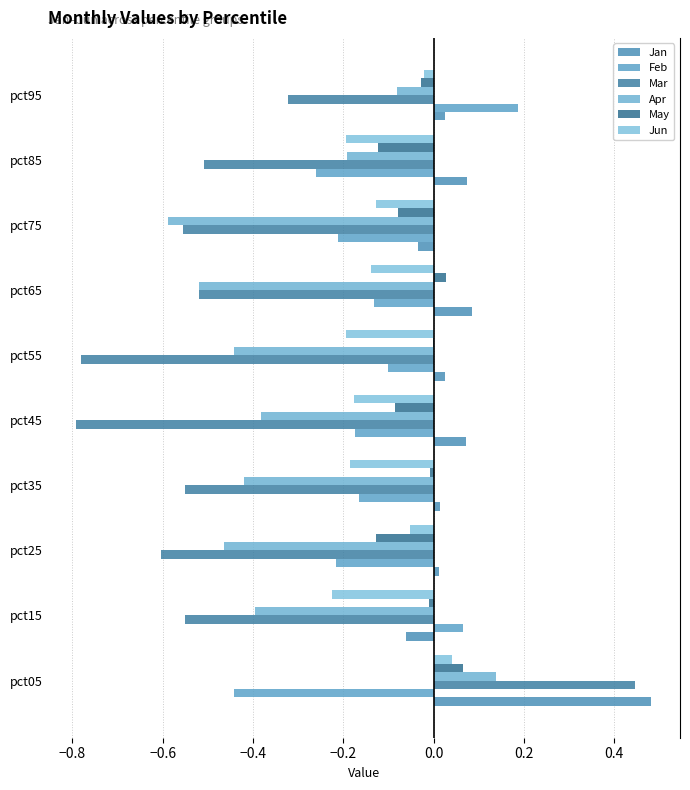

Which series has the widest spread of values?

Mar